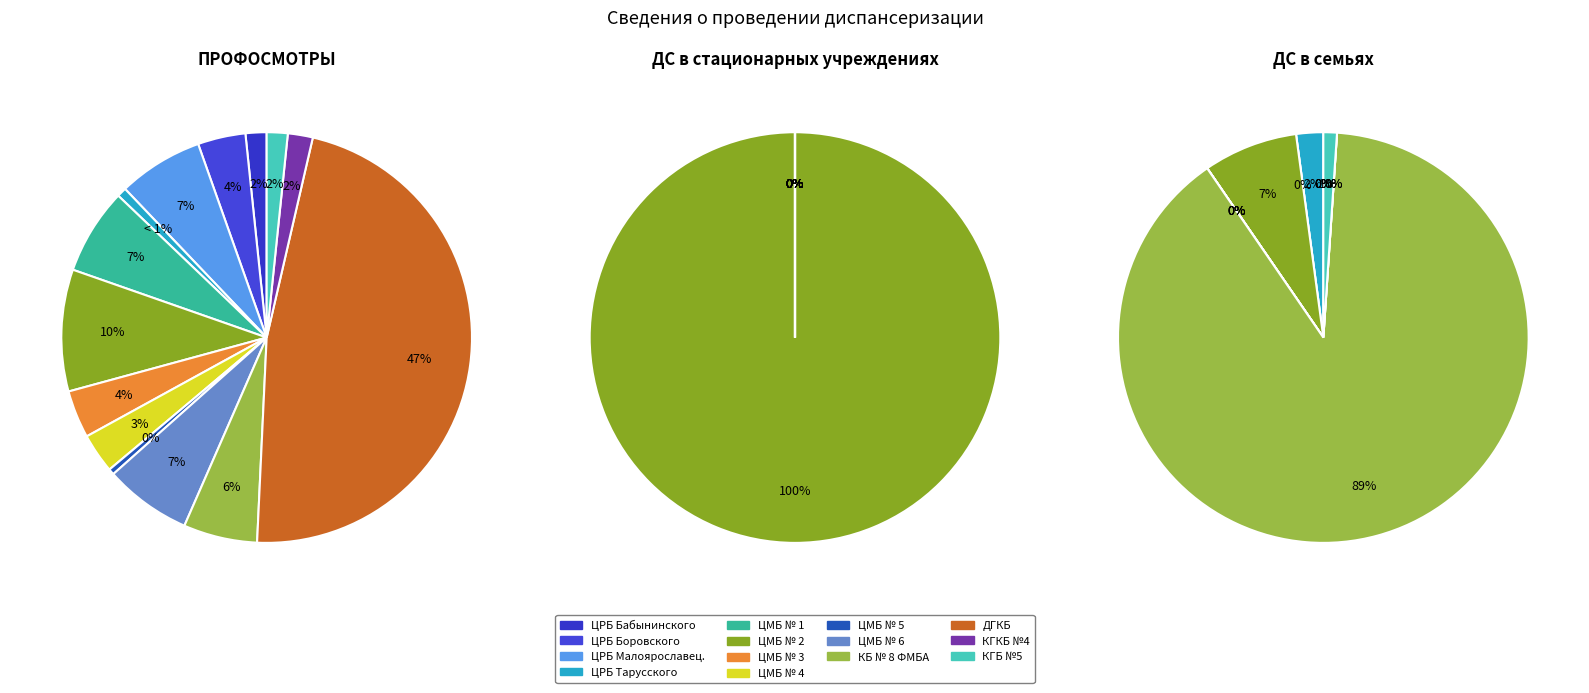

Count the number of slices in the pie.

14